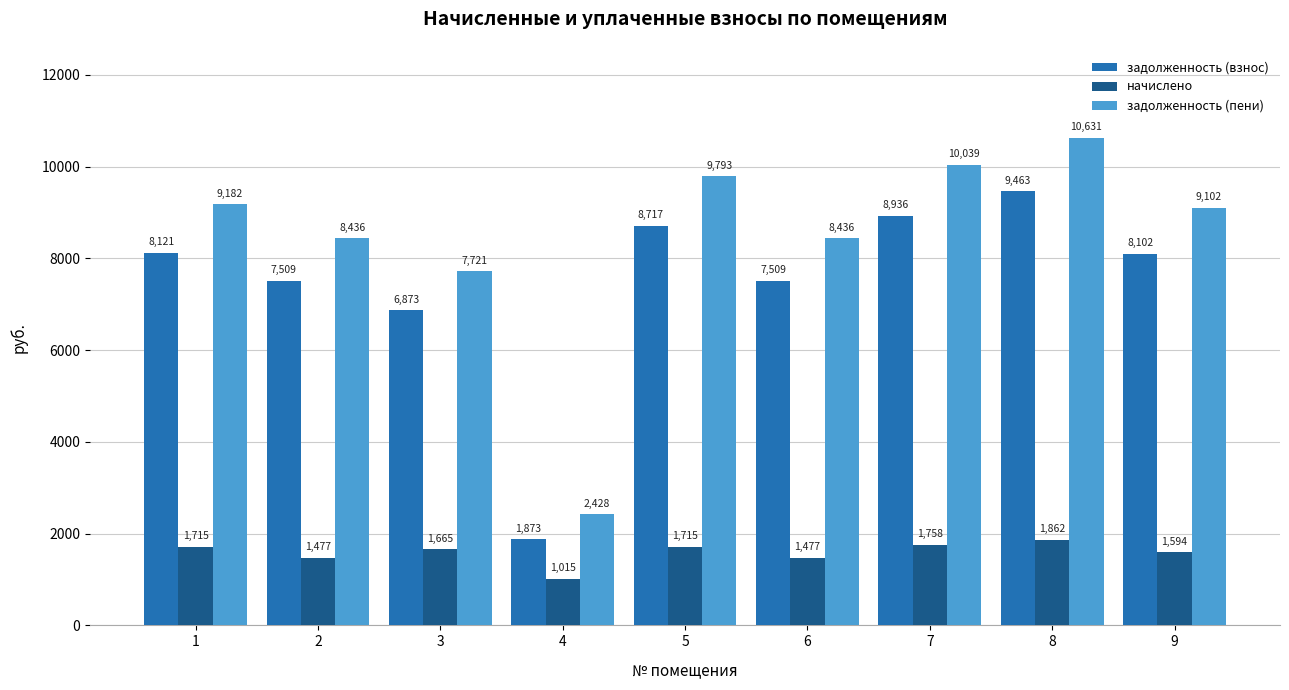

What is the difference between the maximum and second lowest values in the начислено series?

384.5